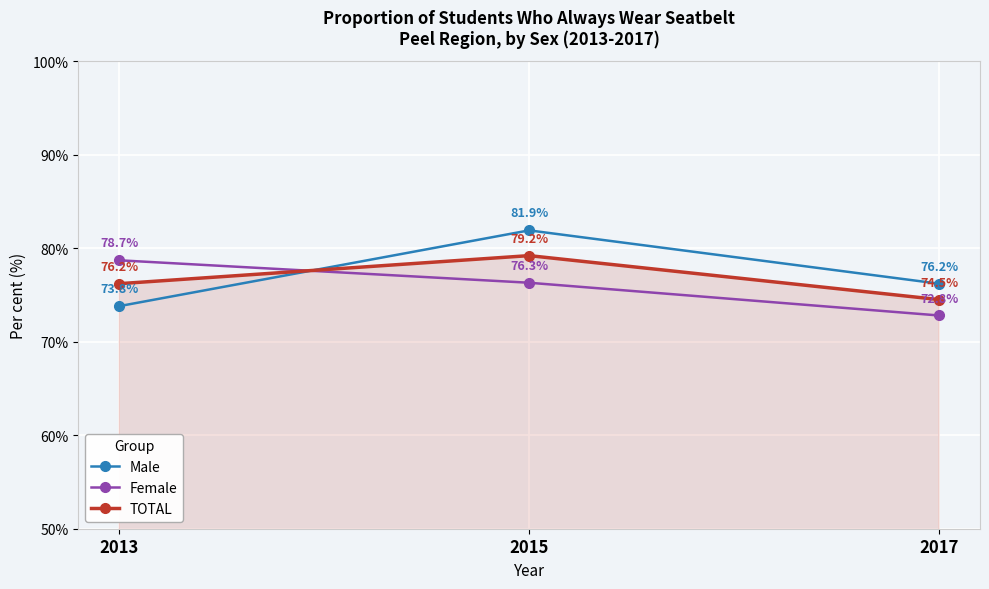

At which label does Female first exceed 76?

2013